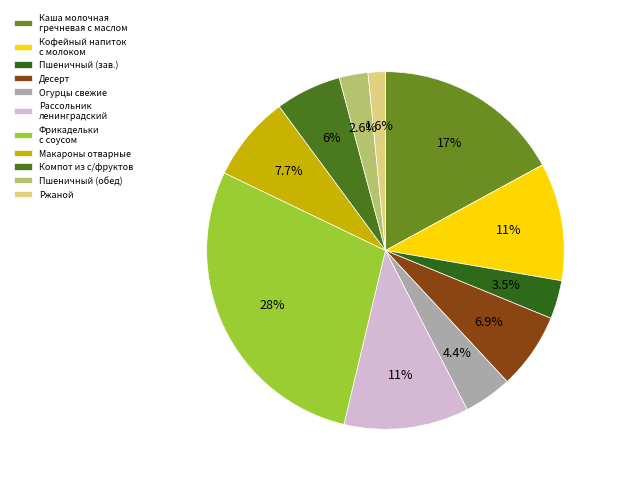

To the nearest percent, what portion does Десерт represent?

7%